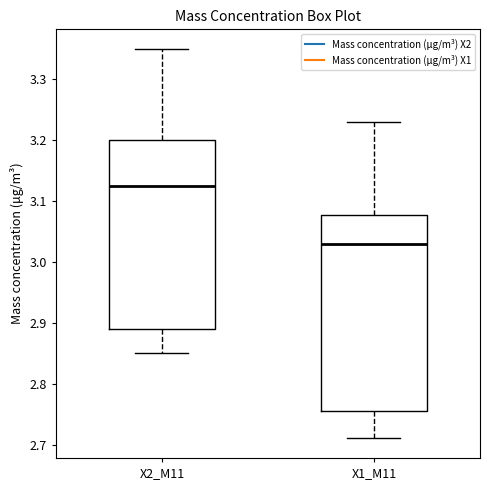

Where is the lower edge of the box for X2_M11 on the y-axis? The values are not printed on the chart, so give them approximately, as read against the axis.

2.89